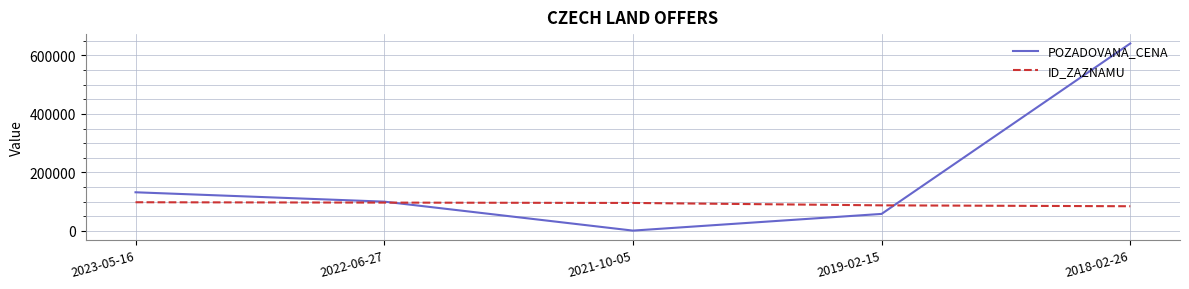

List the series in order of their overall mean, lowest first.

ID_ZAZNAMU, POZADOVANA_CENA